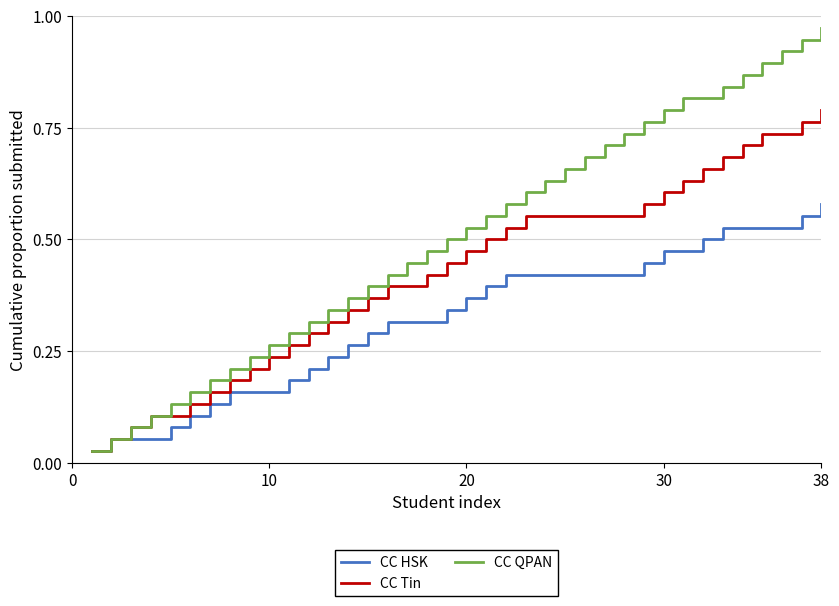

List the series in order of their peak value, lowest first.

CC HSK, CC Tin, CC QPAN